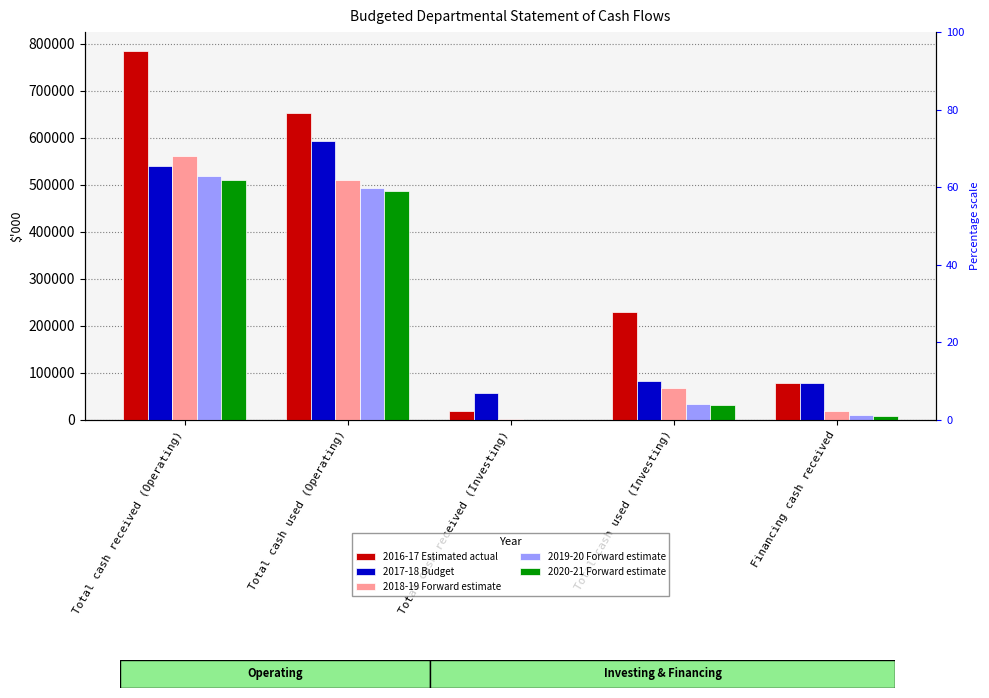

What is the spread (max minus min) of values at Financing cash received?

70592